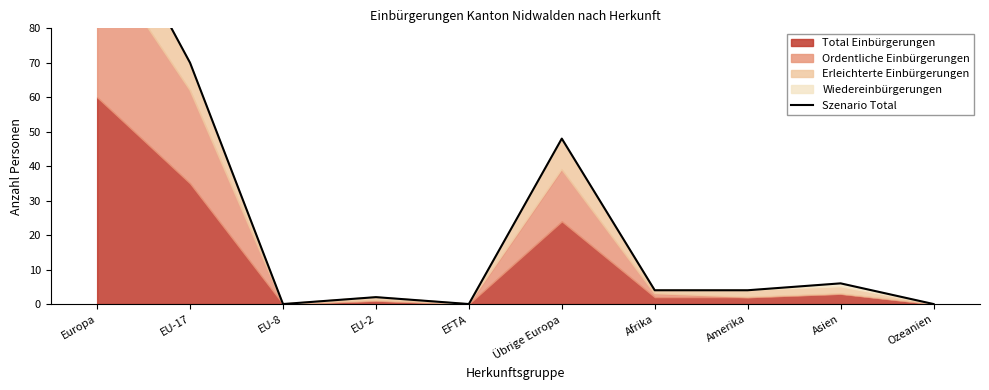

Reading left to right, list all the values displayed in this chart.

120	70	0	2	0	48	4	4	6	0